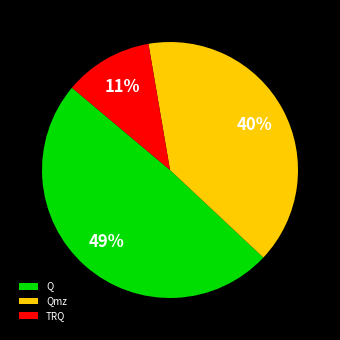

To the nearest percent, what percentage of the pie is Qmz?

40%